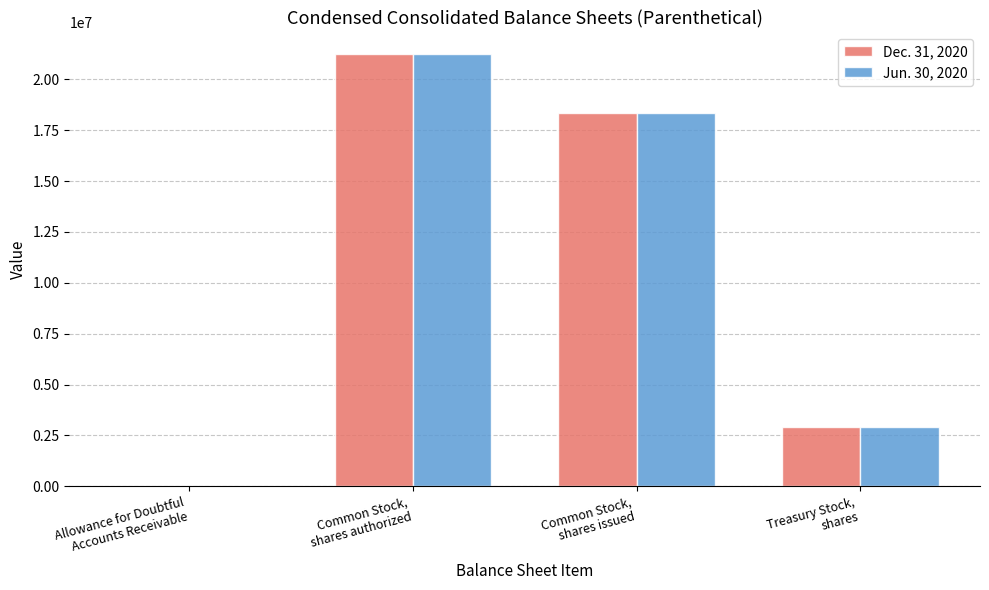

True or false: Dec. 31, 2020 has a value of 18347351 at Common Stock,
shares issued.

True